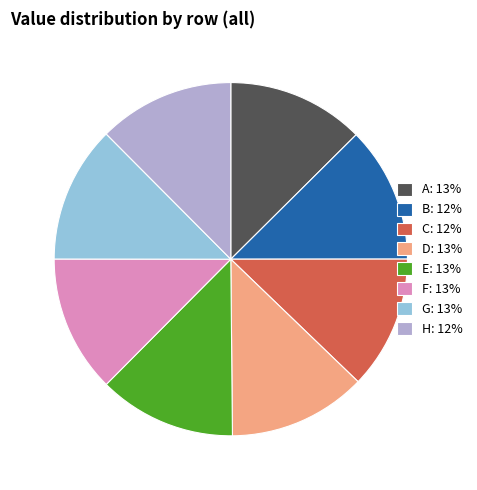

Is there a majority slice in this chart?

No